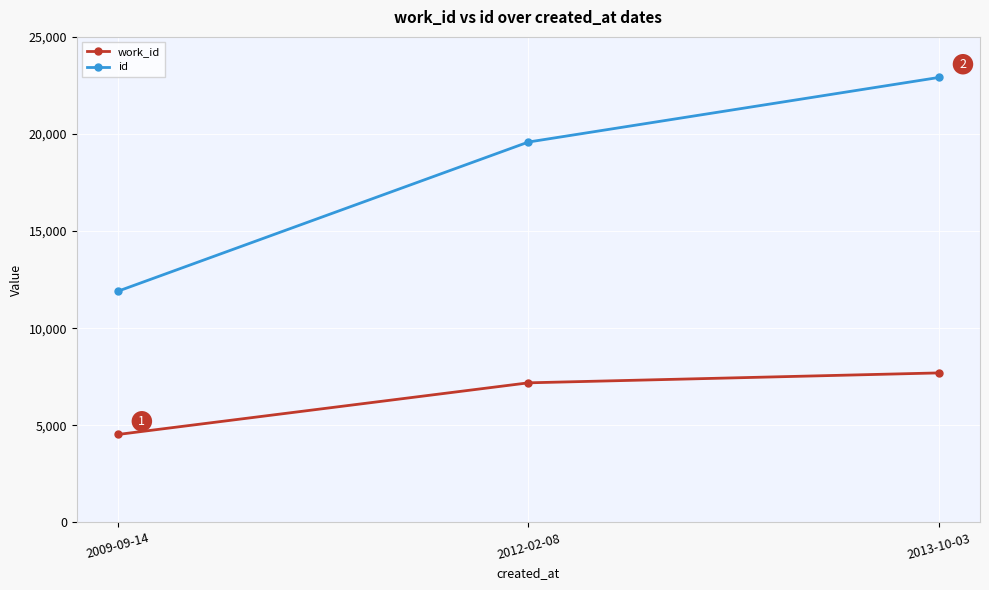

True or false: id has a value of 3591 at 2009-09-14.

False